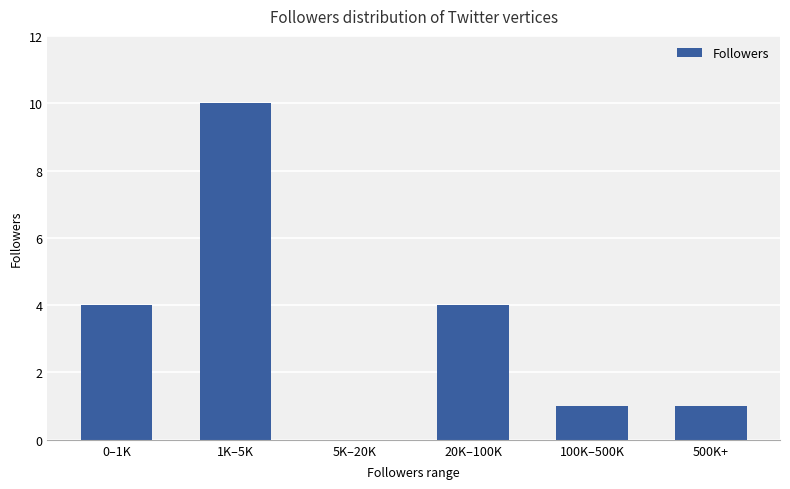

At which category does the chart reach its peak across all series?

1K–5K